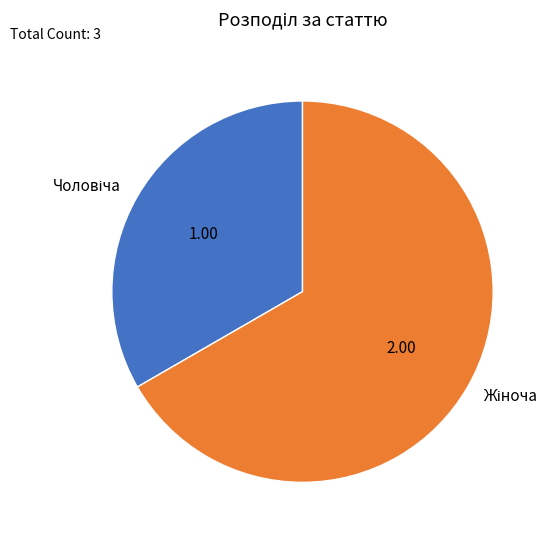

Is there a majority slice in this chart?

Yes